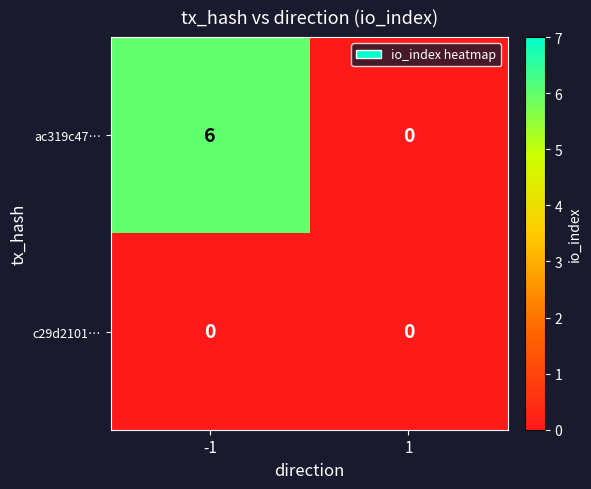

Rank the series by their maximum value, from highest to lowest.

ac319c47…, c29d2101…